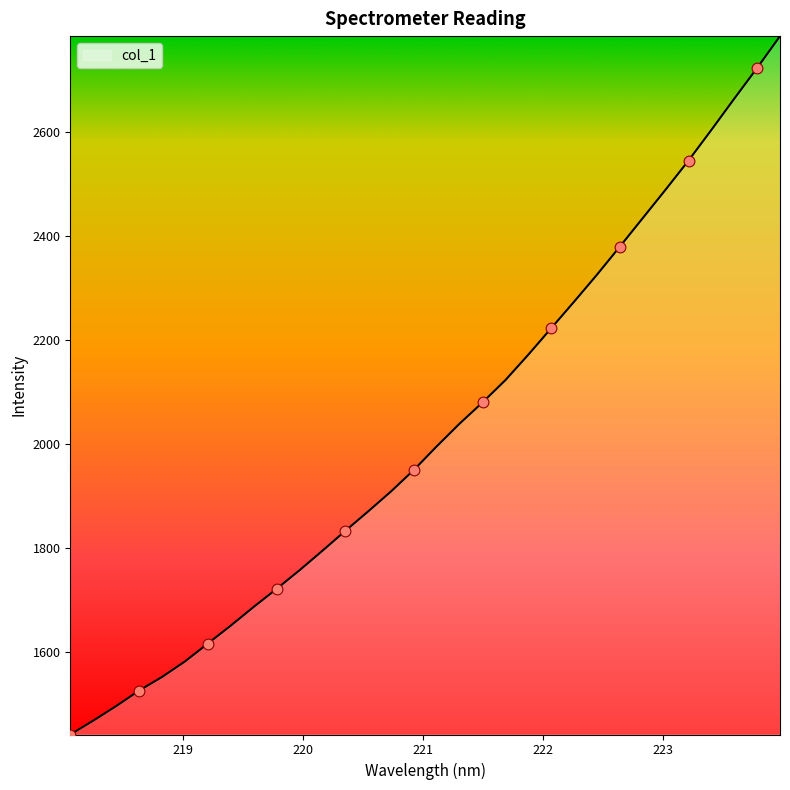

What is the difference between the maximum and minimum values?

1344.6